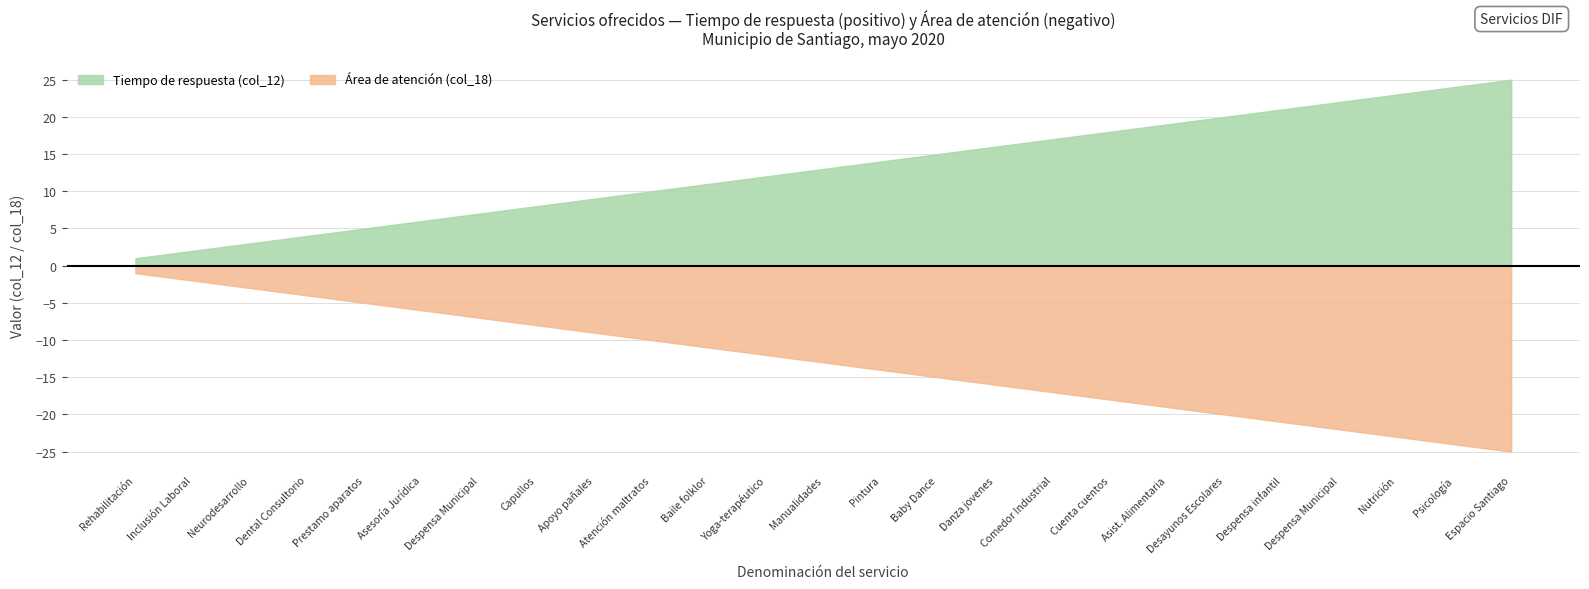

True or false: Tiempo de respuesta (servicio #) and Área de atención intersect in this chart.

False